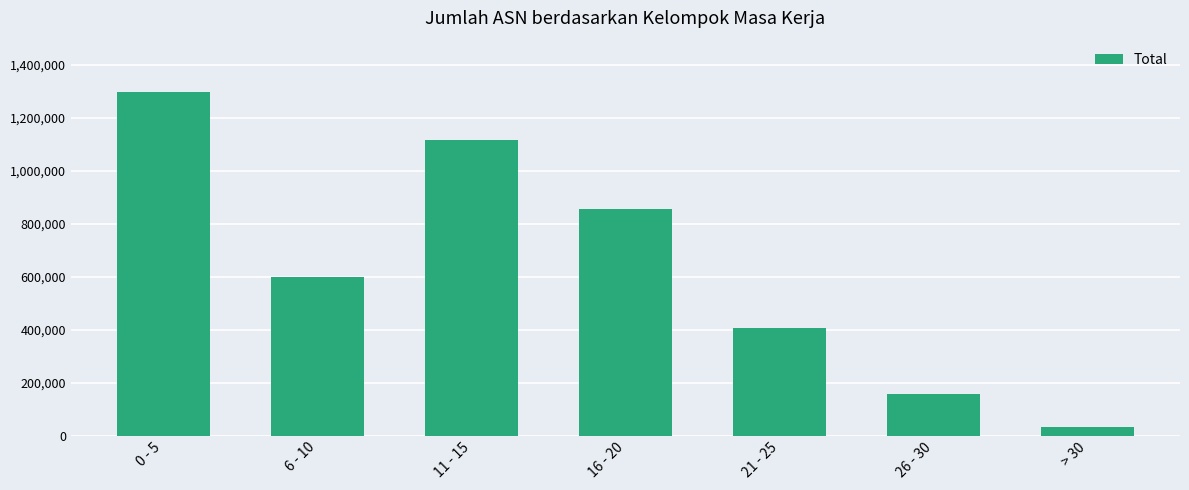

Rank the categories by value from lowest to highest.

> 30, 26 - 30, 21 - 25, 6 - 10, 16 - 20, 11 - 15, 0 - 5